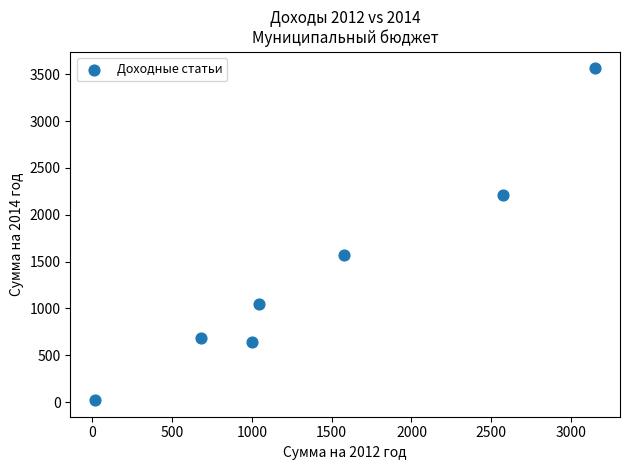

What Y value in the scatter plot is closest to 1791?

1574.8